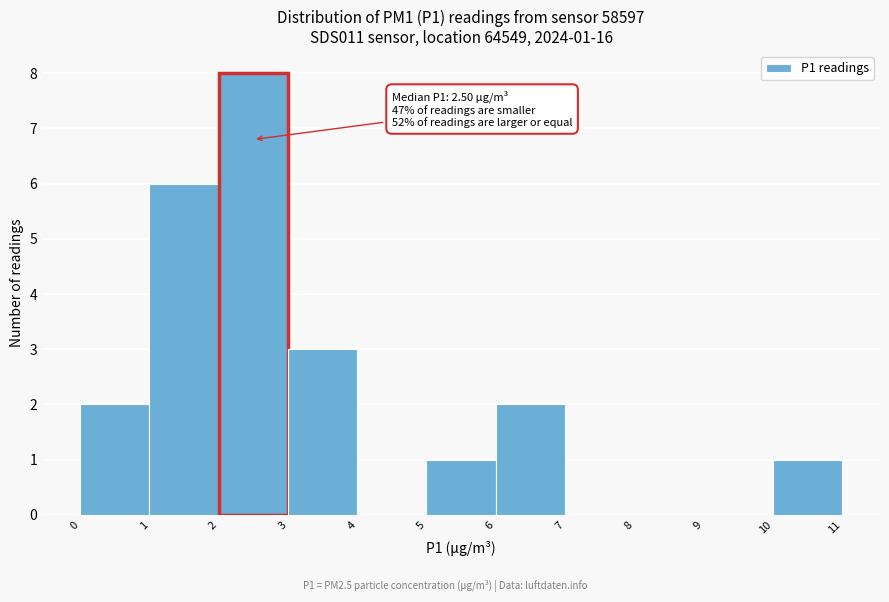

Over which range of the x-axis is the bar tallest?

2 to 3